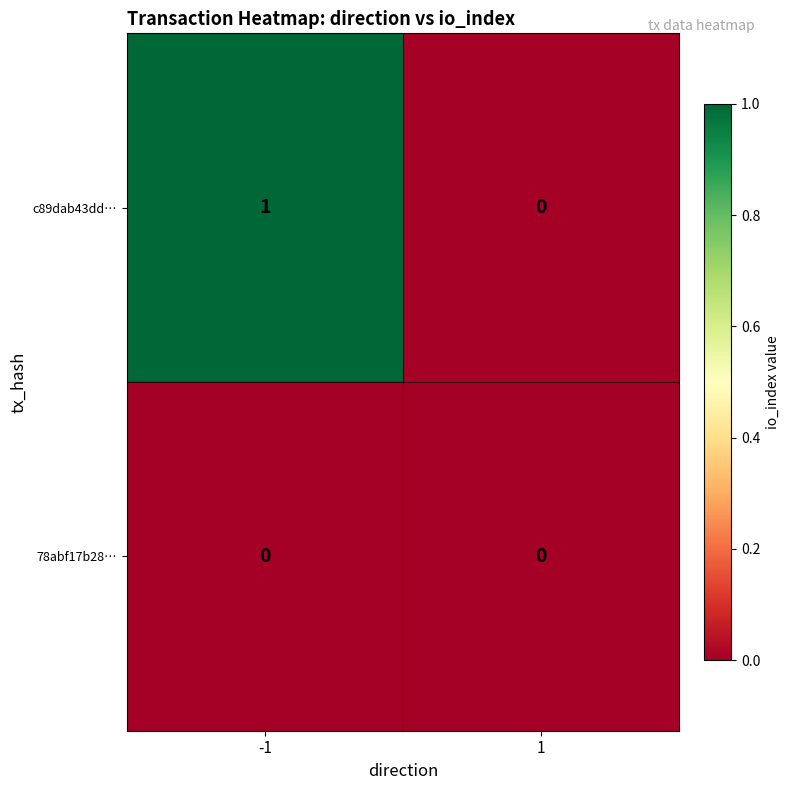

List the series in order of their peak value, lowest first.

78abf17b28…, c89dab43dd…